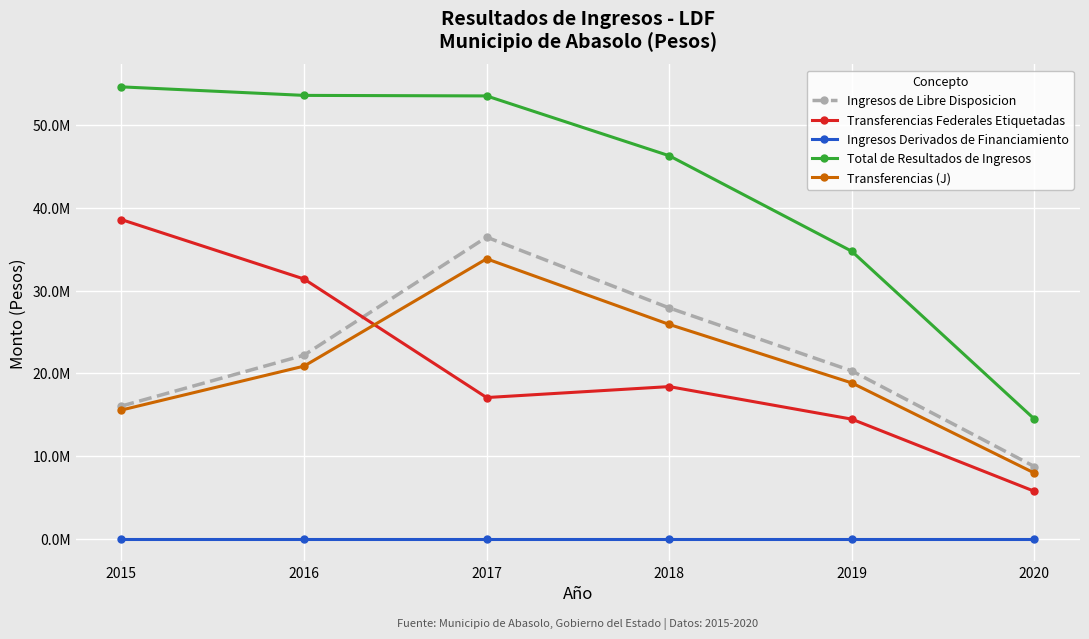

Does the chart display data point markers on the line(s)?

Yes